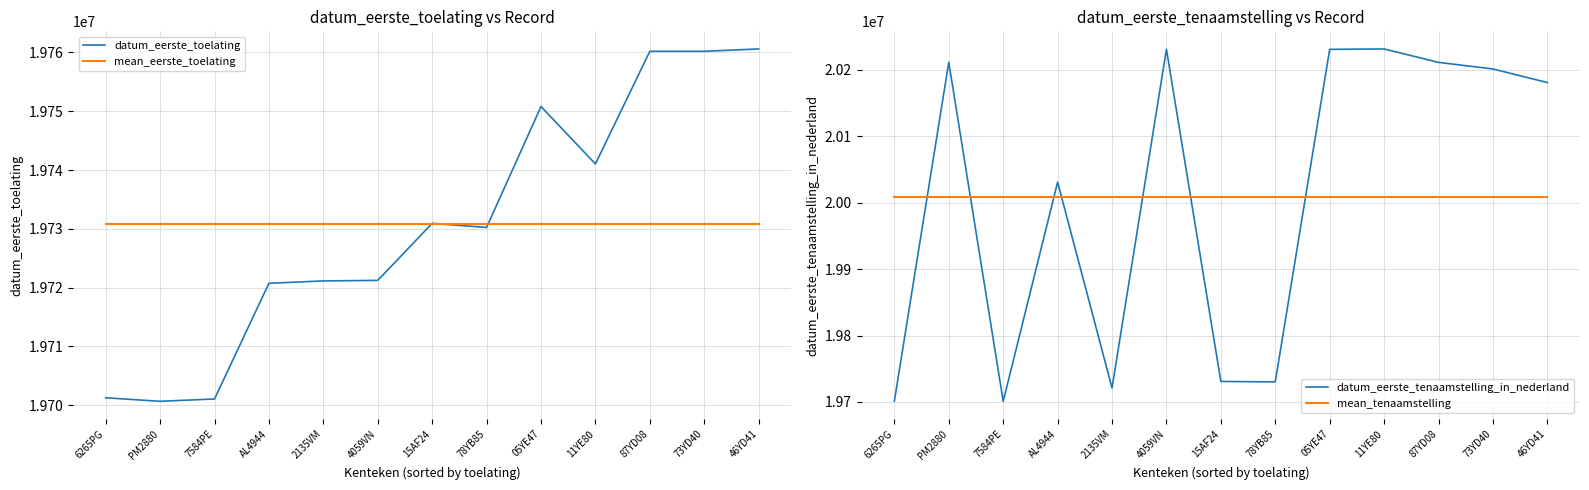

At which category does datum_eerste_tenaamstelling_in_nederland reach its first local valley?

7584PE